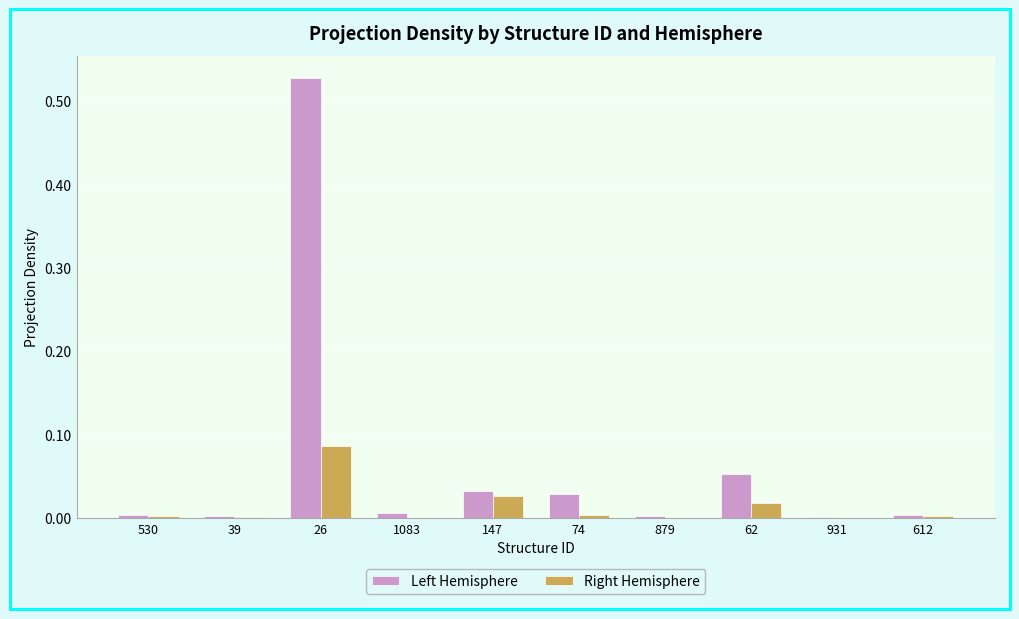

The value of Right Hemisphere at 39 is 0.0. True or false?

True